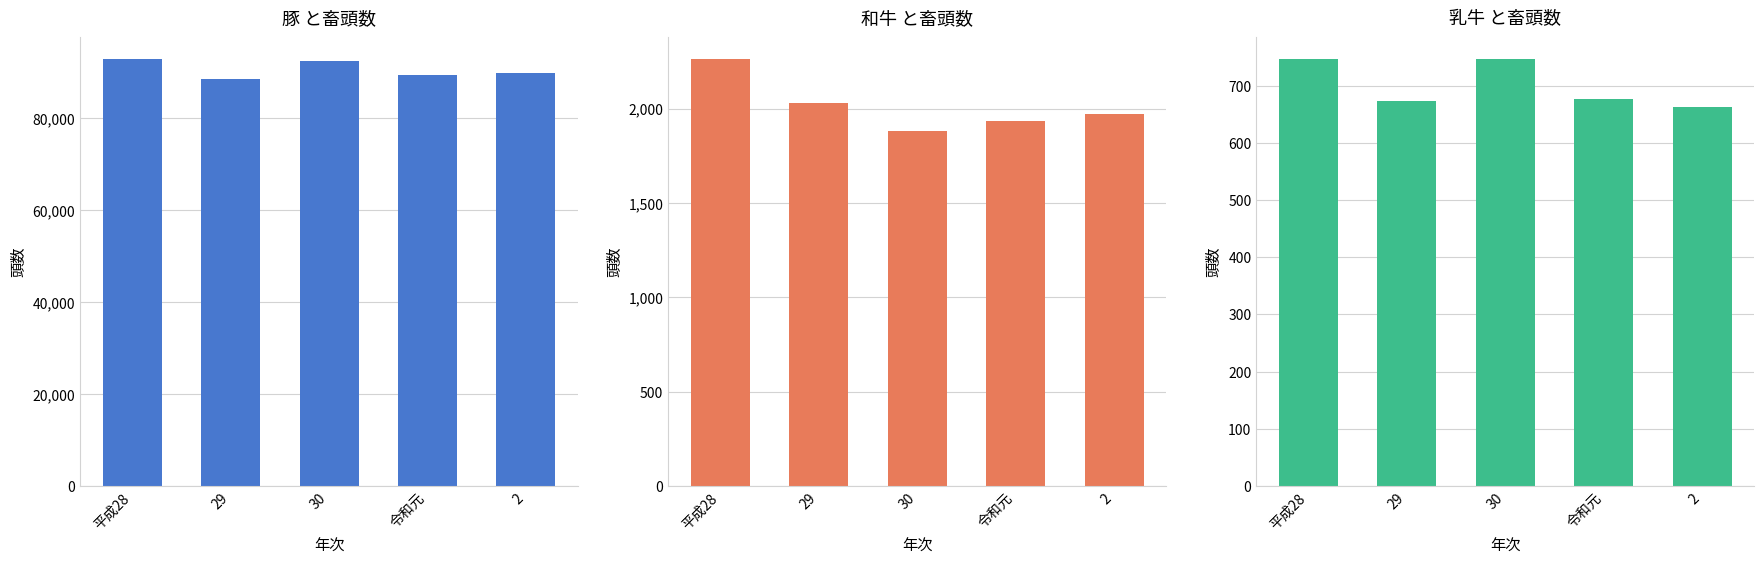

What value does the 和牛 と畜頭数 series have at 平成28?

2264